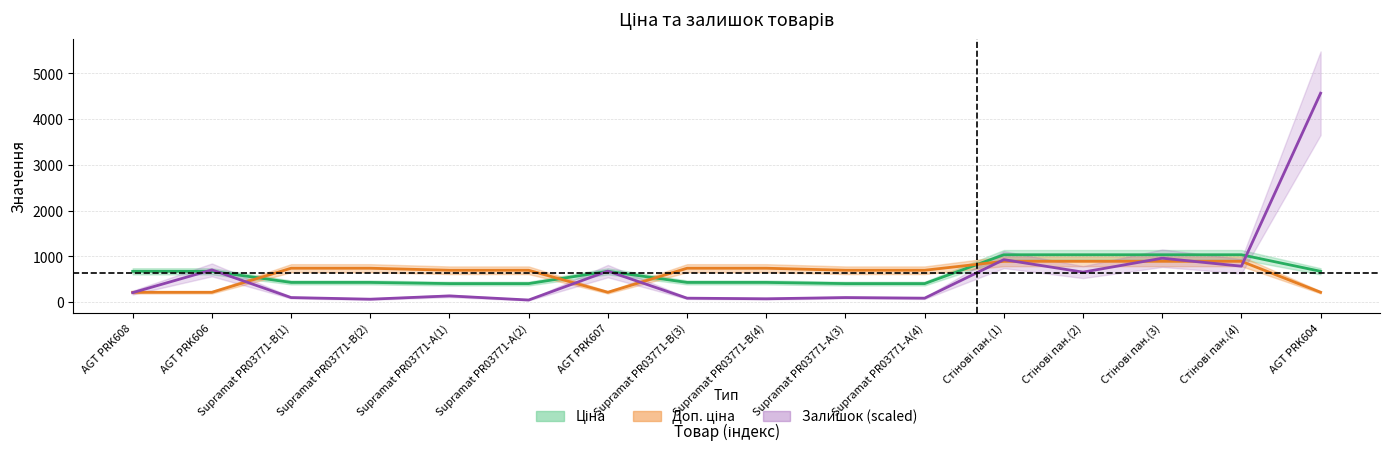

At which label does Ціна reach its peak?

Стінові пан.(1)